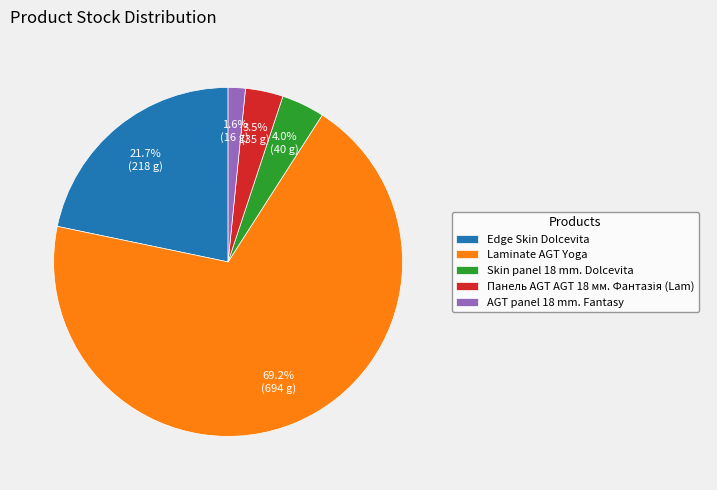

Which slice is the largest?

Laminate AGT Yoga